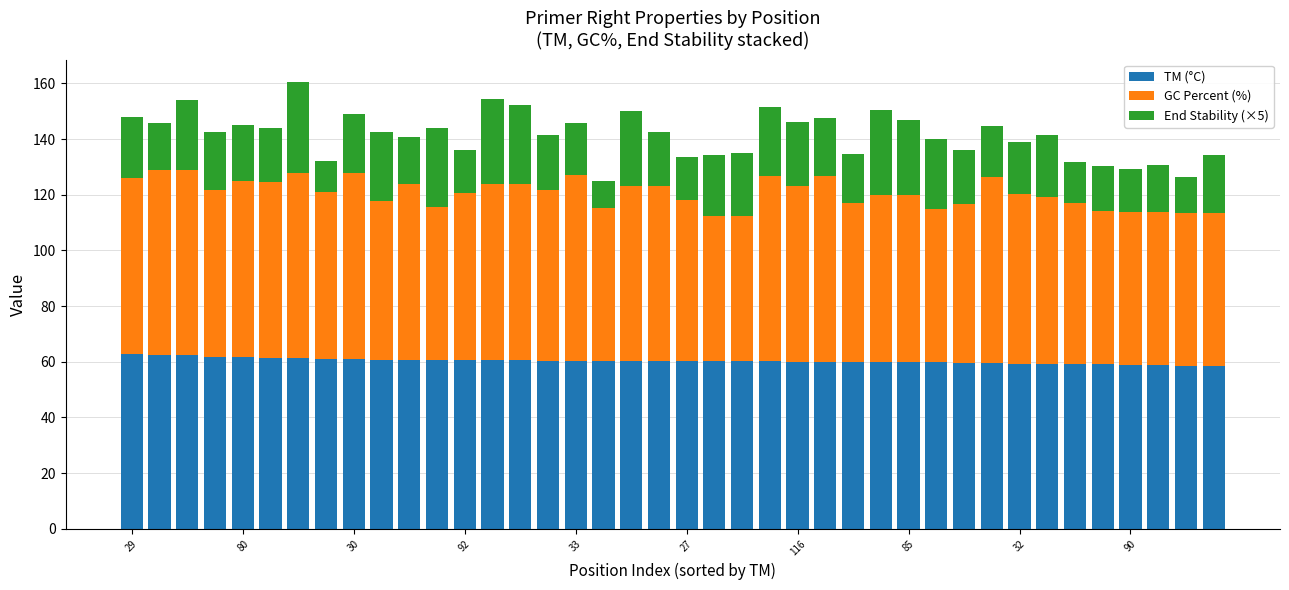

What is the highest value of the TM (°C) series?

62.9